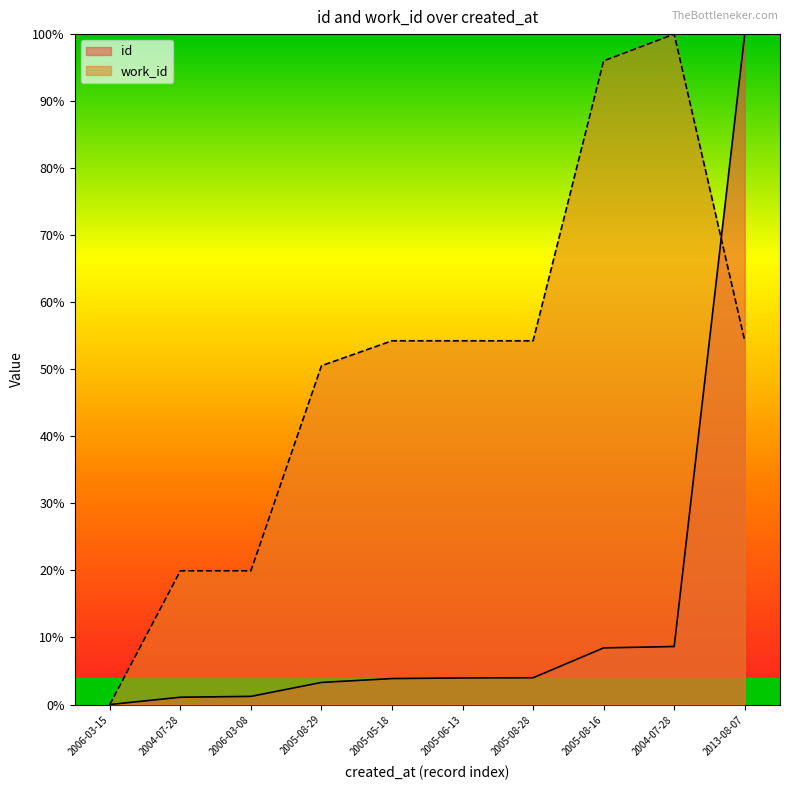

What is the label of the 4th point from the right?

2005-08-28